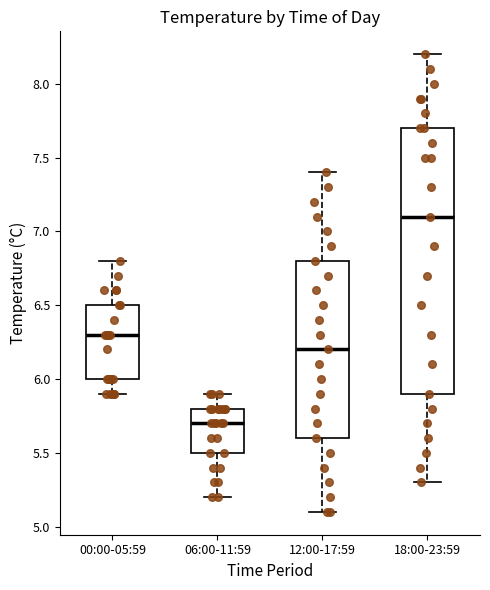

Where is the lower edge of the box for 00:00-05:59 on the y-axis? The values are not printed on the chart, so give them approximately, as read against the axis.

6.0